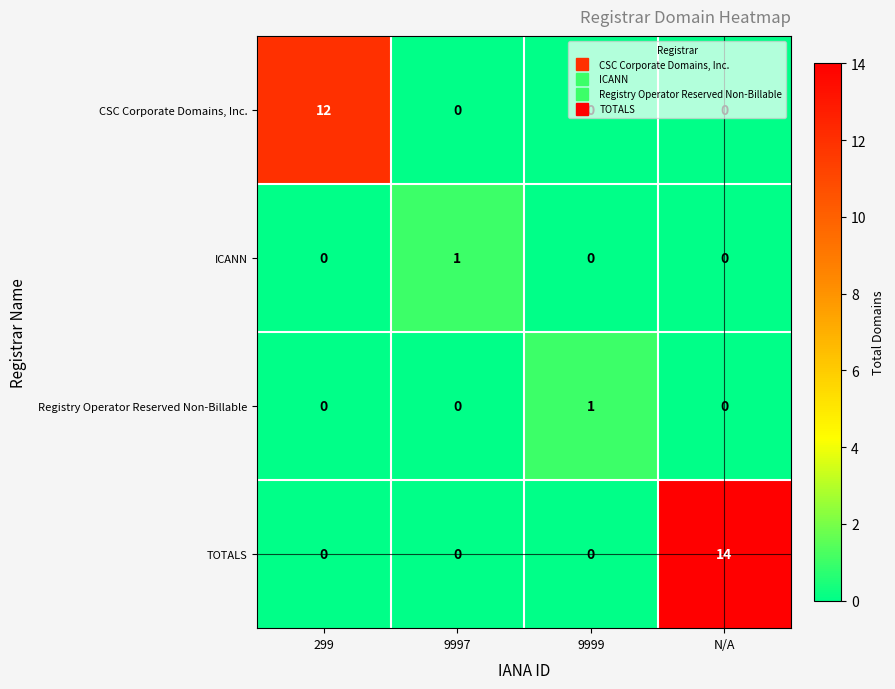

What is the maximum value shown in the chart?

14